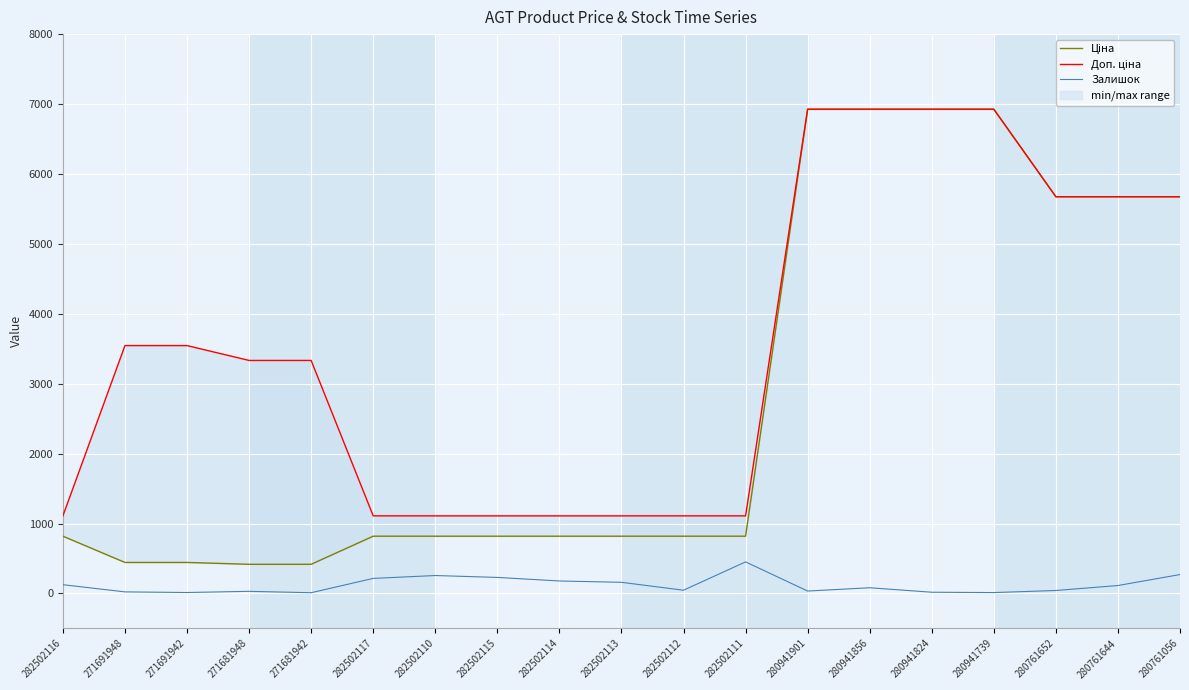

How many data points in Ціна are above 818?

15